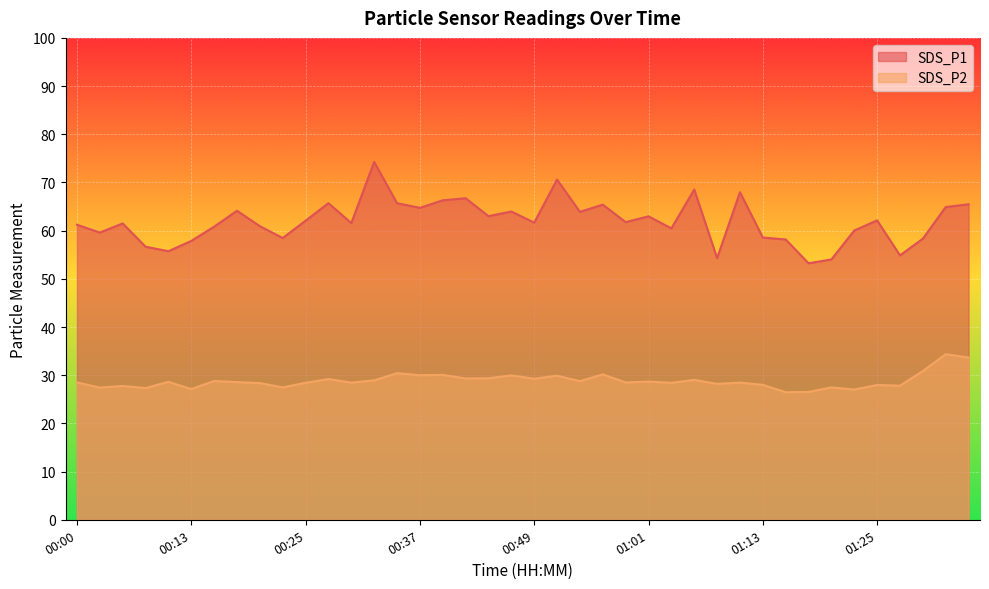

What are all the series names shown in the legend?

SDS_P1, SDS_P2